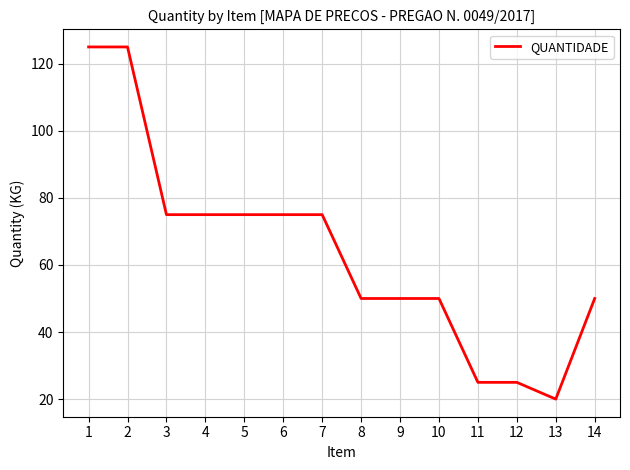

What is the change in value from 1 to 4?

-50